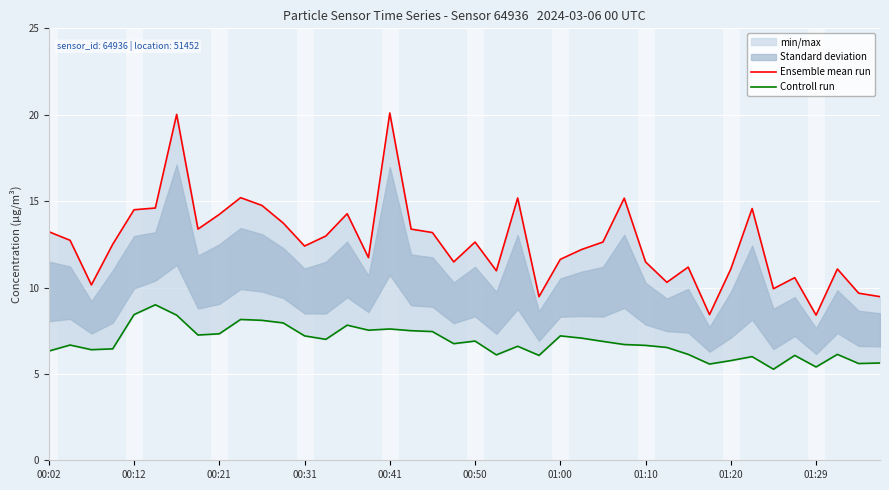

At how many categories does at least one series exceed 18?

2